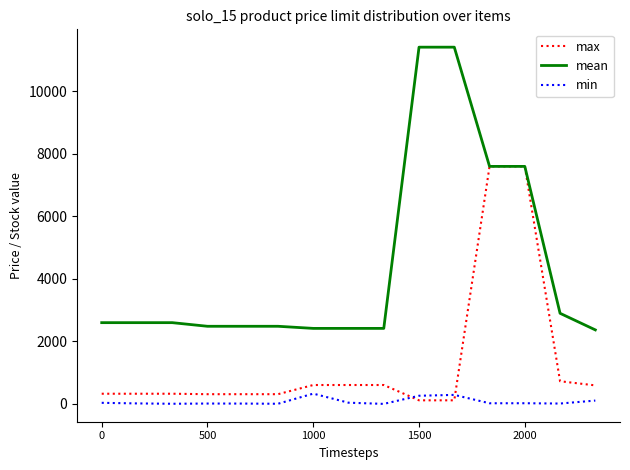

What is the highest value of the min series?

328.0